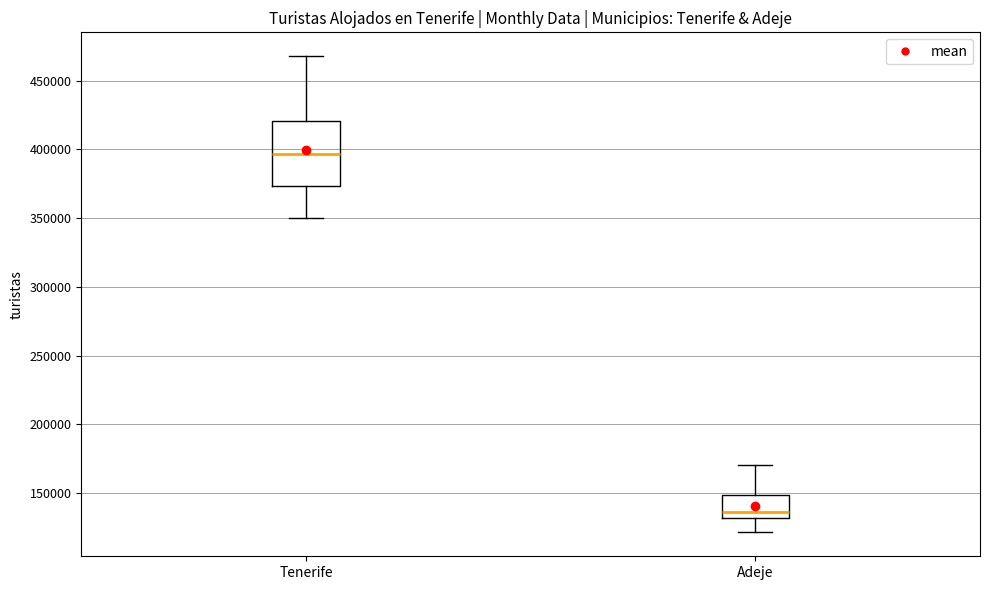

Which box's median line is the highest?

Tenerife